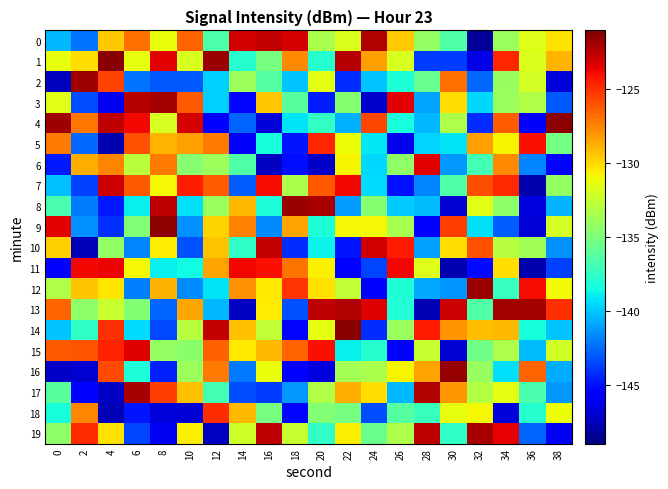

What is the maximum value shown in the chart?

-121.3